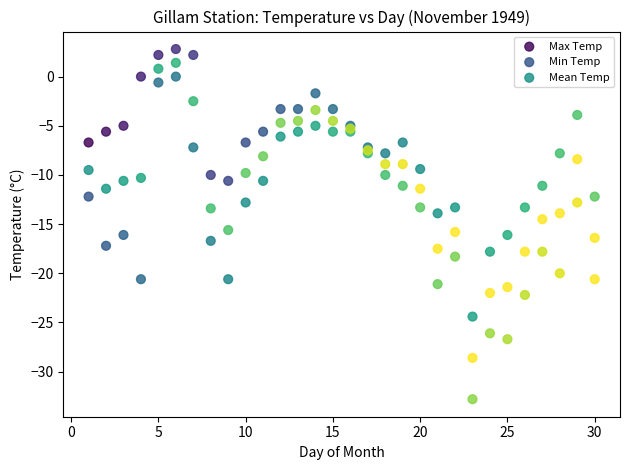

What are all the series names shown in the legend?

Max Temp, Min Temp, Mean Temp